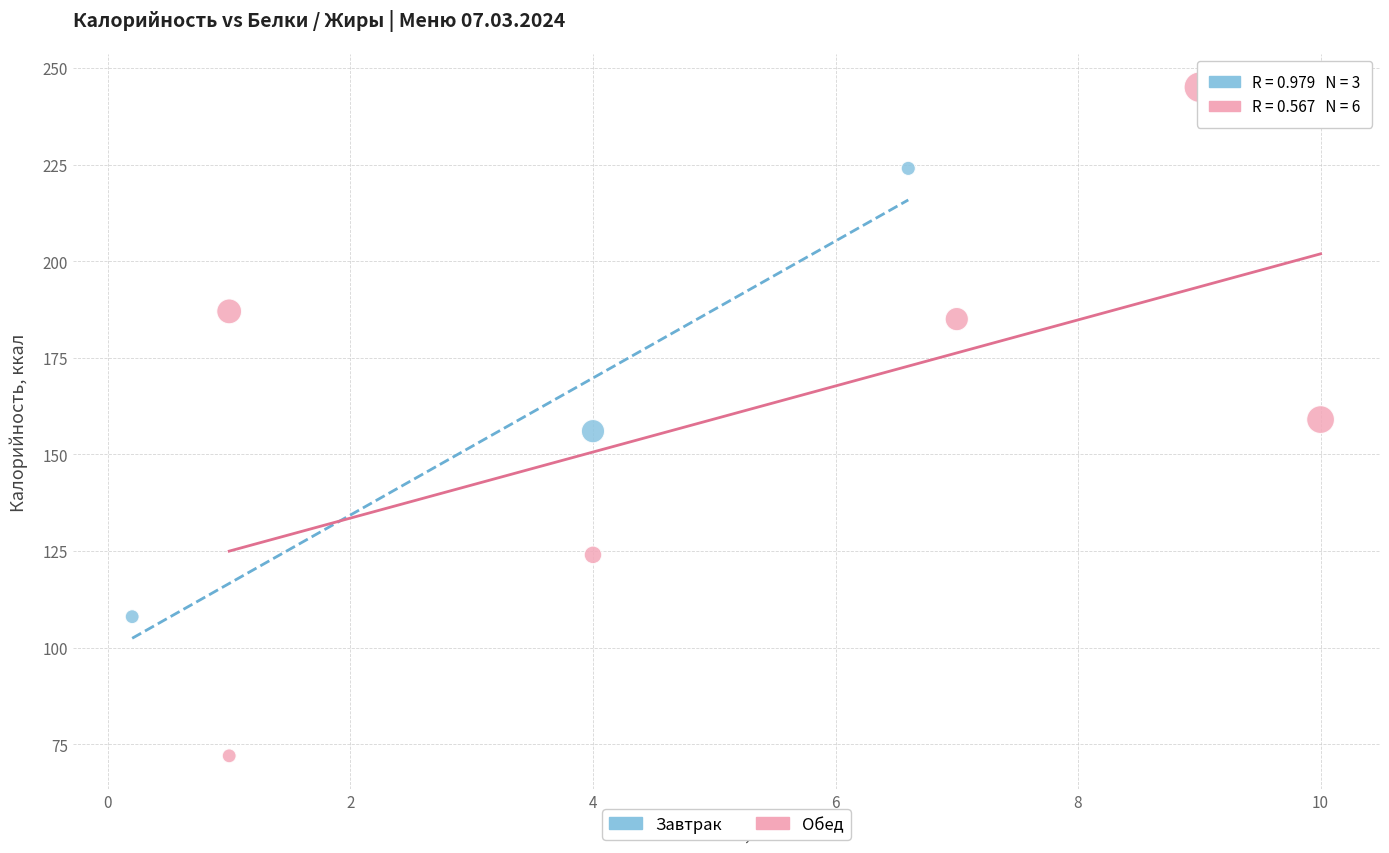

Which series reaches the minimum Y coordinate?

Обед